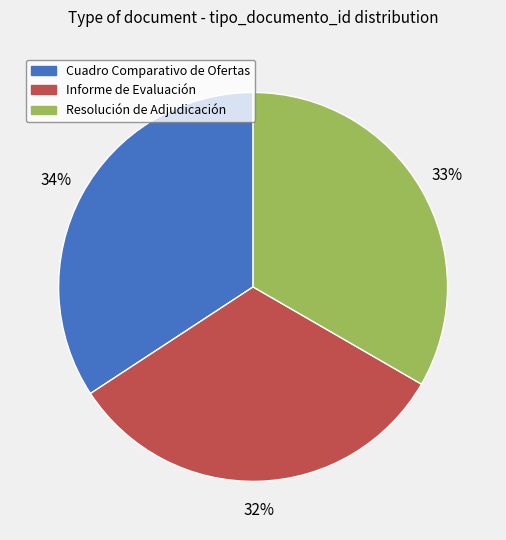

Do Cuadro Comparativo de Ofertas and Resolución de Adjudicación together represent more than half of the pie?

Yes